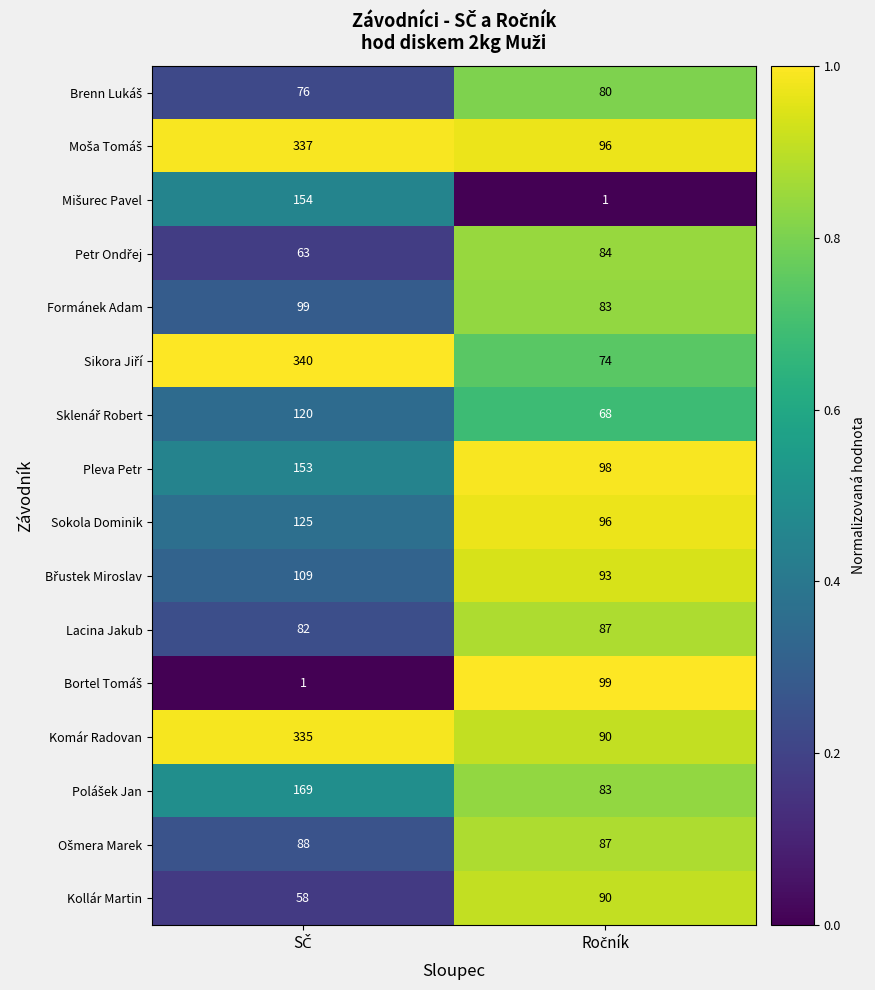

What is the minimum value for Komár Radovan?

90